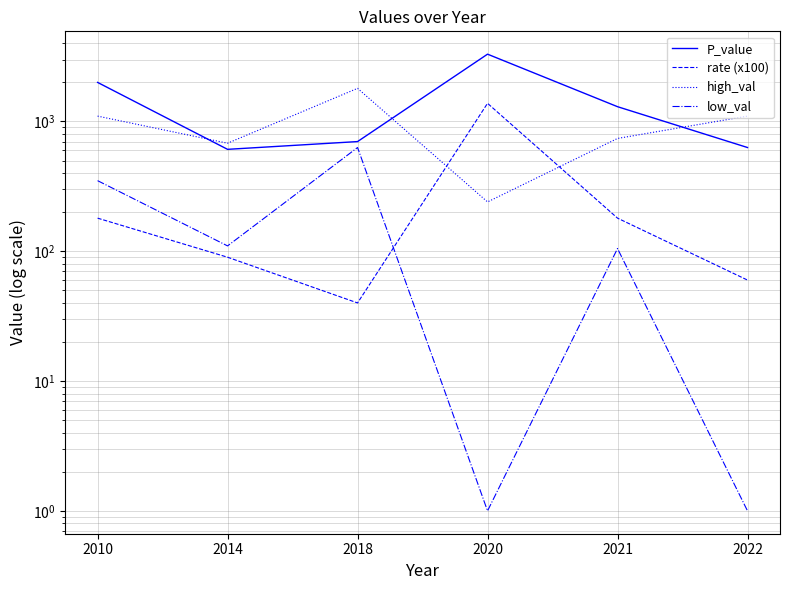

Where is the first local minimum for low_val?

2014